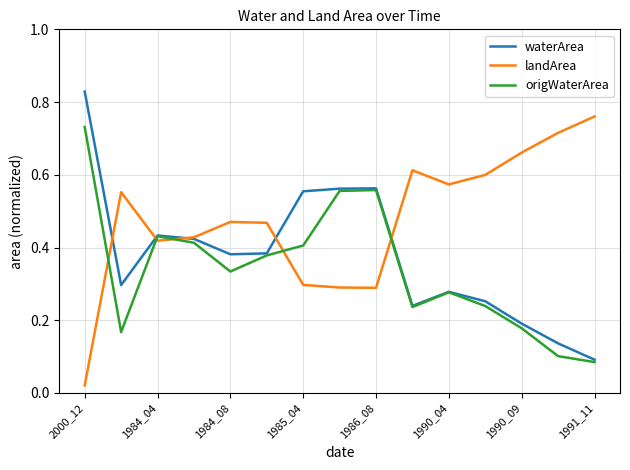

At how many categories does at least one series exceed 0?

15